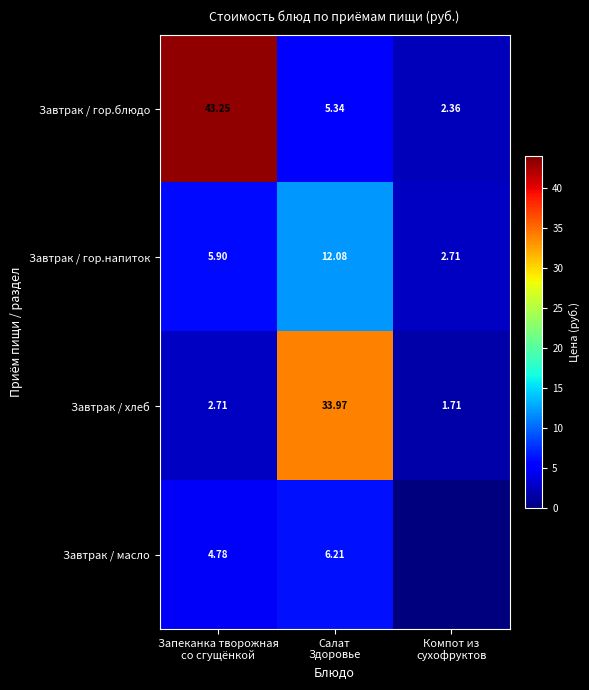

How many values in the Завтрак / хлеб series exceed 2?

2